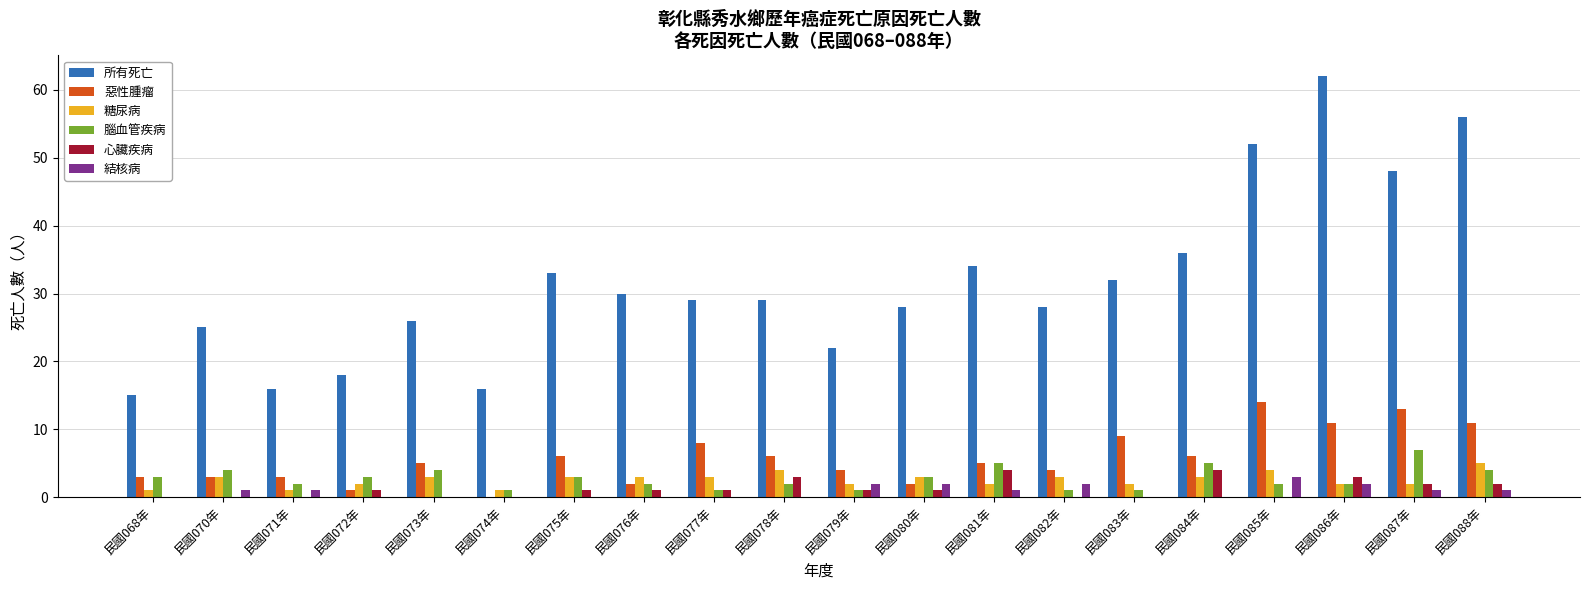

Is the value of 所有死亡 at 民國071年 greater than the value of 結核病 at 民國083年?

Yes